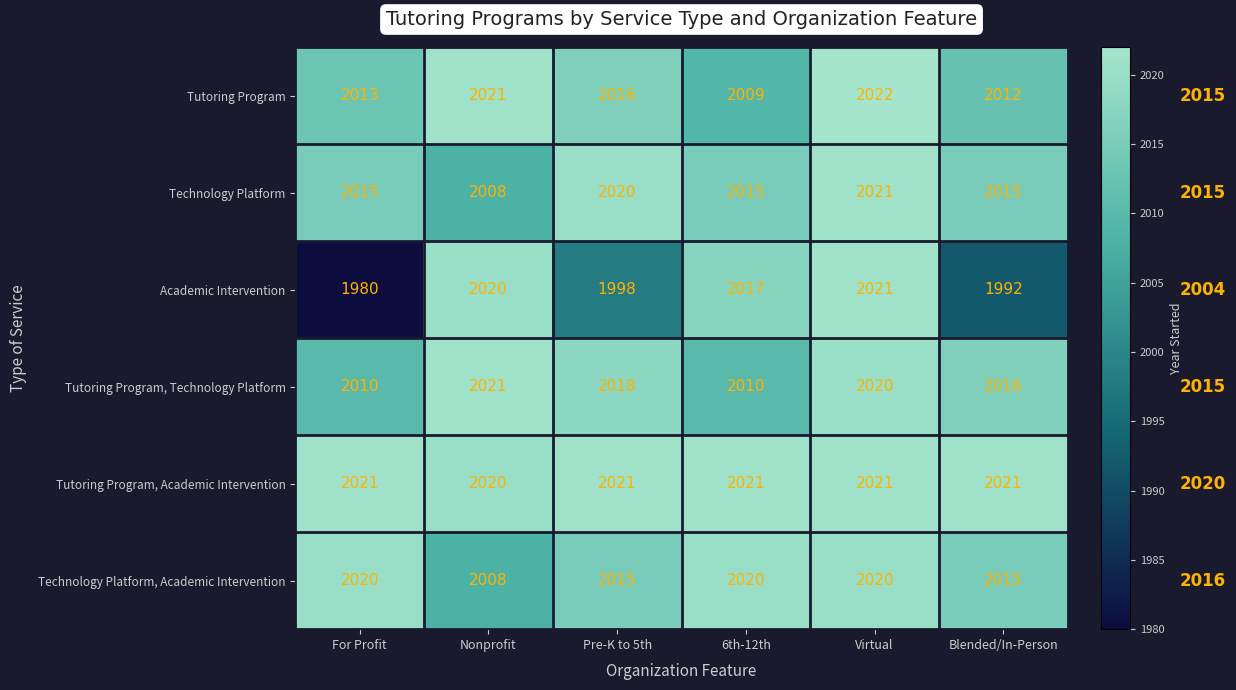

At how many categories does at least one series exceed 2013?

6